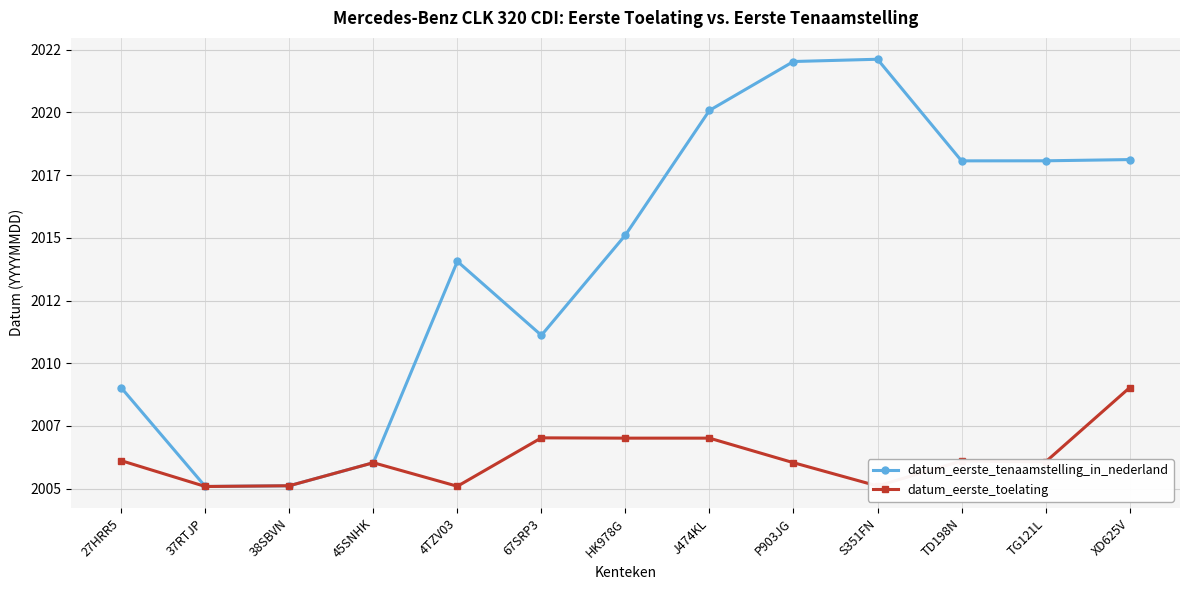

List the series in order of their peak value, highest first.

datum_eerste_tenaamstelling_in_nederland, datum_eerste_toelating